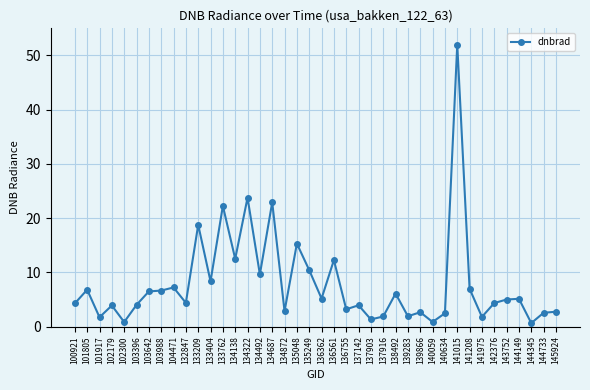

What is the value of the 38th point from the left?

0.6